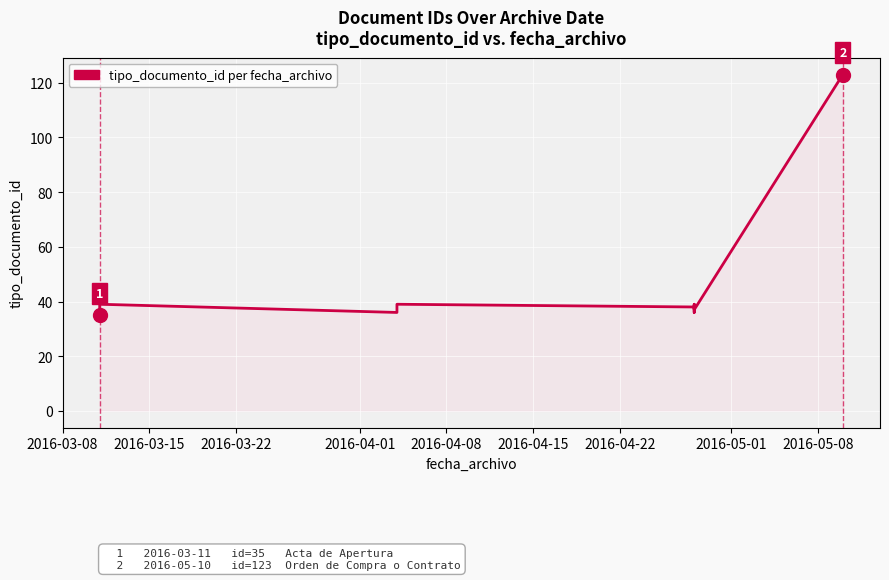

Read the value at 2016-03-22, to the nearest 10.

40